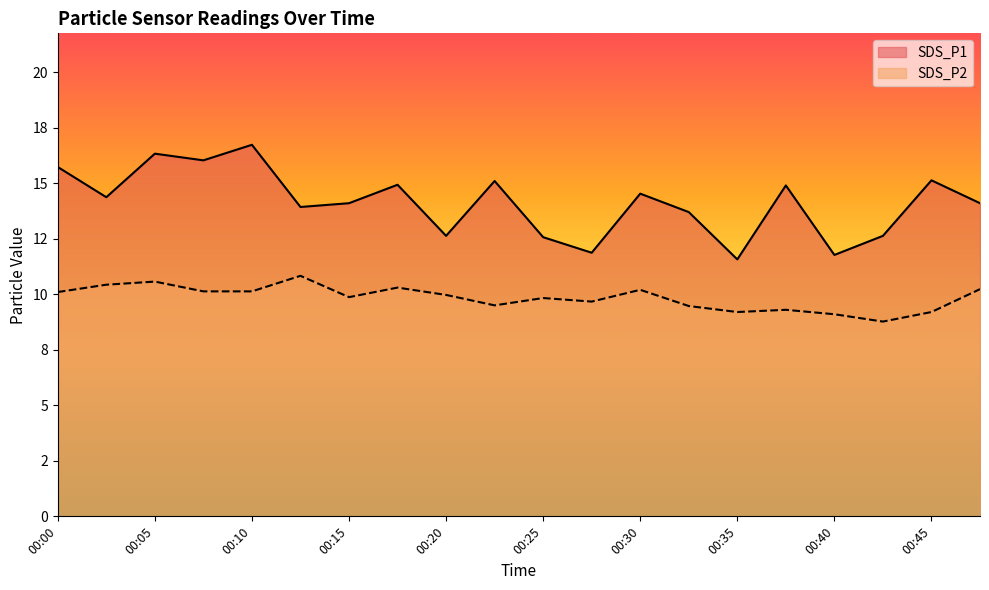

At how many categories does at least one series exceed 10?

20